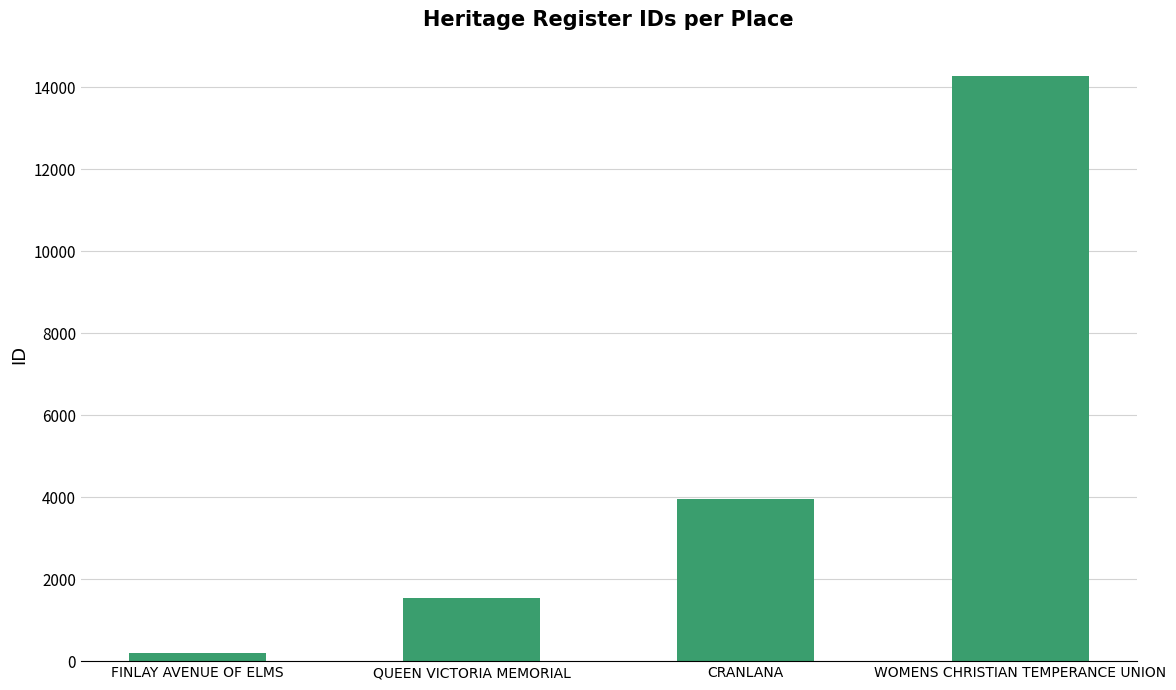

What value does the data have at FINLAY AVENUE OF ELMS?

194